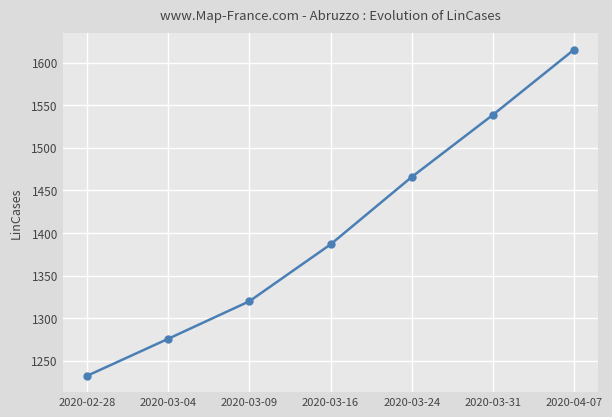

What is the approximate value at 2020-03-09?

1320.0